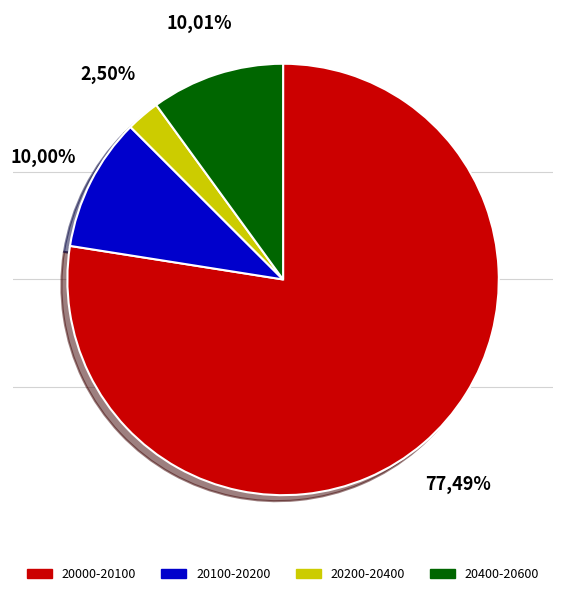

What portion of the pie excludes 28?

97.5%